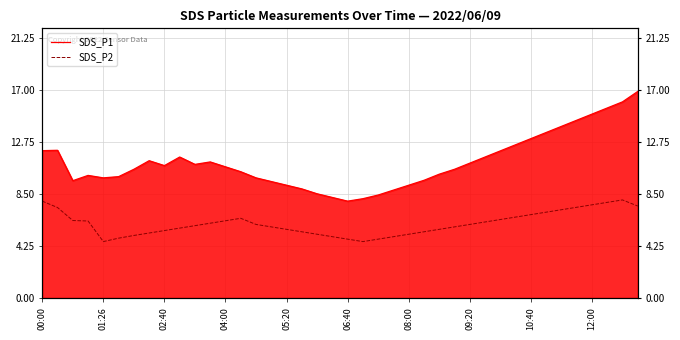

What are all the series names shown in the legend?

SDS_P1, SDS_P2